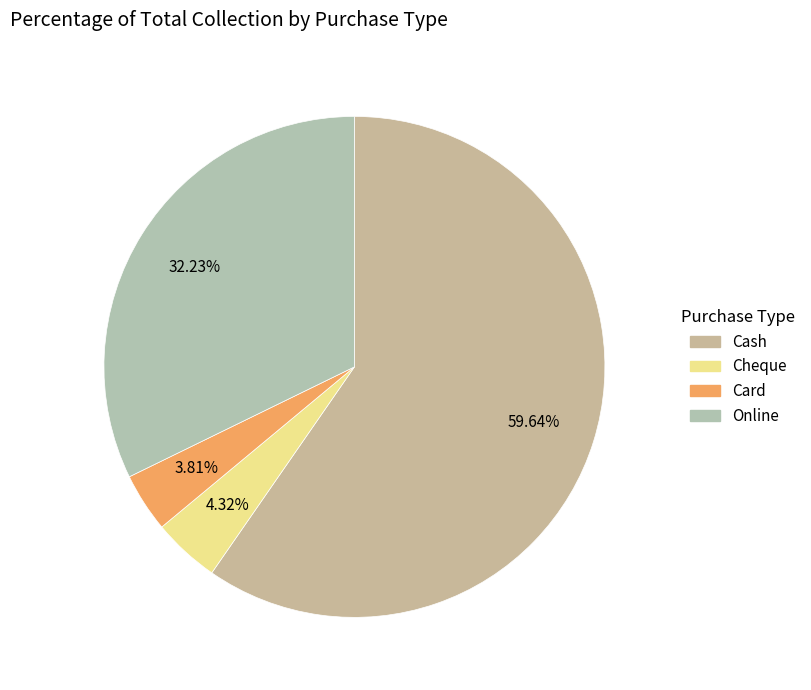

Count the number of slices in the pie.

4